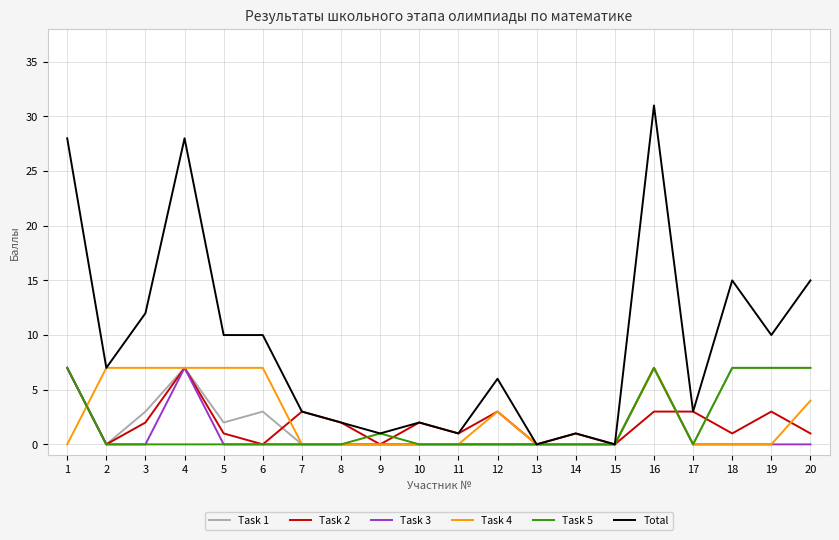

The value of Task 1 at 11 is 0. True or false?

True